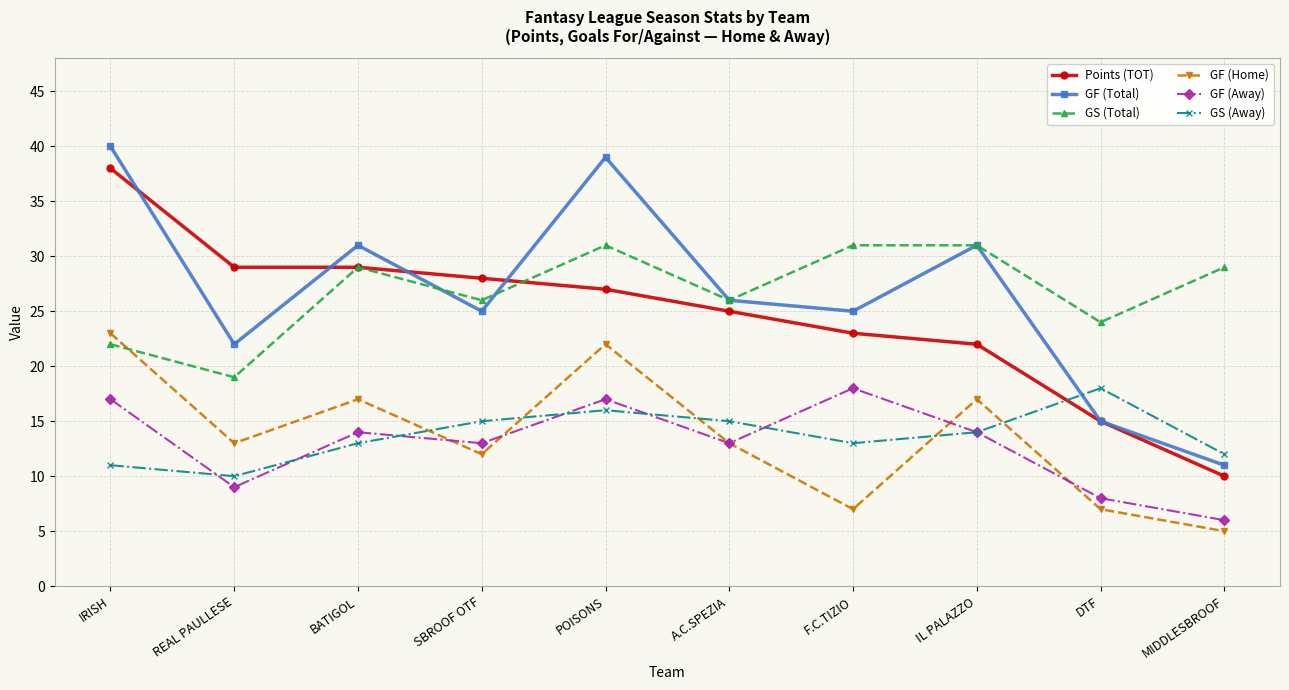

Which category has the highest value in the GF (Home) series?

IRISH